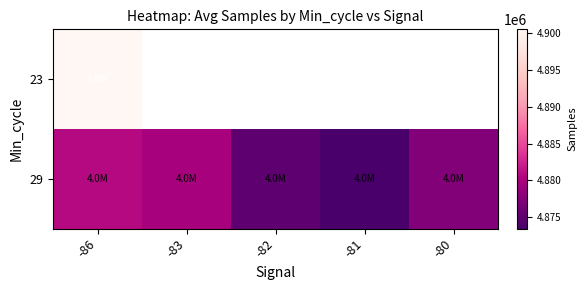

The 29 series shows 4879833.0 at -83. True or false?

True